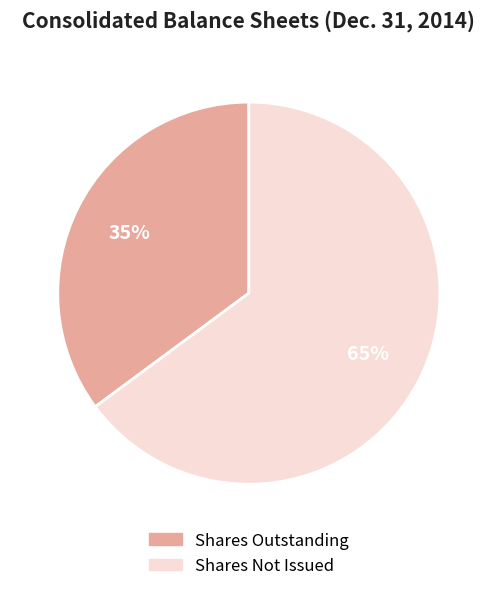

Between Shares Outstanding and Shares Not Issued, which is larger?

Shares Not Issued